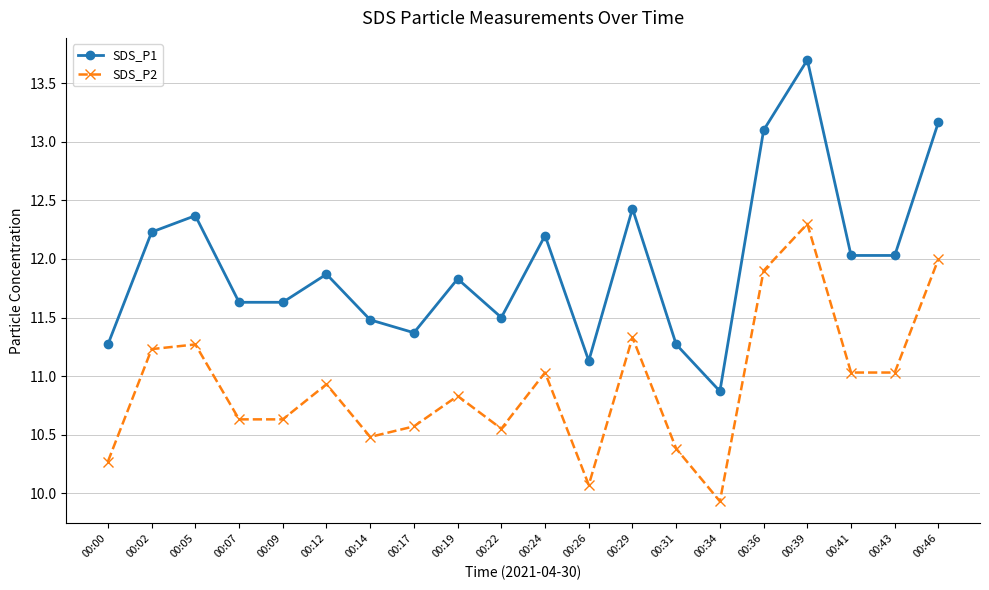

True or false: SDS_P2 has more than 1 interior local peaks.

True